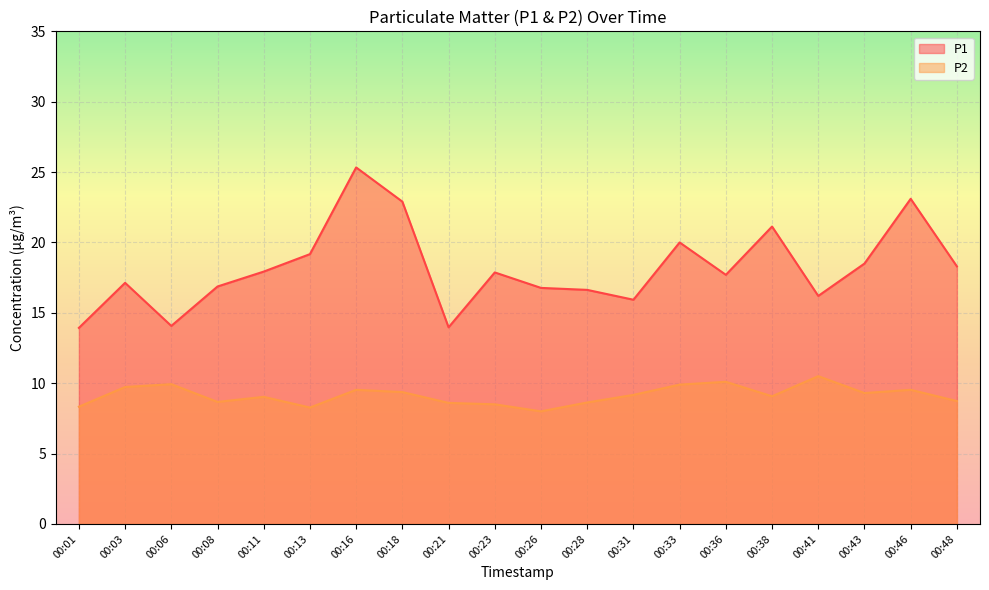

Reading left to right, extract all data points from this chart.

P1: 00:01=13.9	00:03=17.1	00:06=14.1	00:08=16.9	00:11=17.9	00:13=19.2	00:16=25.3	00:18=22.9	00:21=14.0	00:23=17.9	00:26=16.8	00:28=16.6	00:31=15.9	00:33=20.0	00:36=17.7	00:38=21.1	00:41=16.2	00:43=18.5	00:46=23.1	00:48=18.3
P2: 00:01=8.3	00:03=9.7	00:06=9.9	00:08=8.7	00:11=9.0	00:13=8.3	00:16=9.5	00:18=9.4	00:21=8.6	00:23=8.5	00:26=8.0	00:28=8.6	00:31=9.2	00:33=9.9	00:36=10.1	00:38=9.1	00:41=10.5	00:43=9.3	00:46=9.5	00:48=8.7